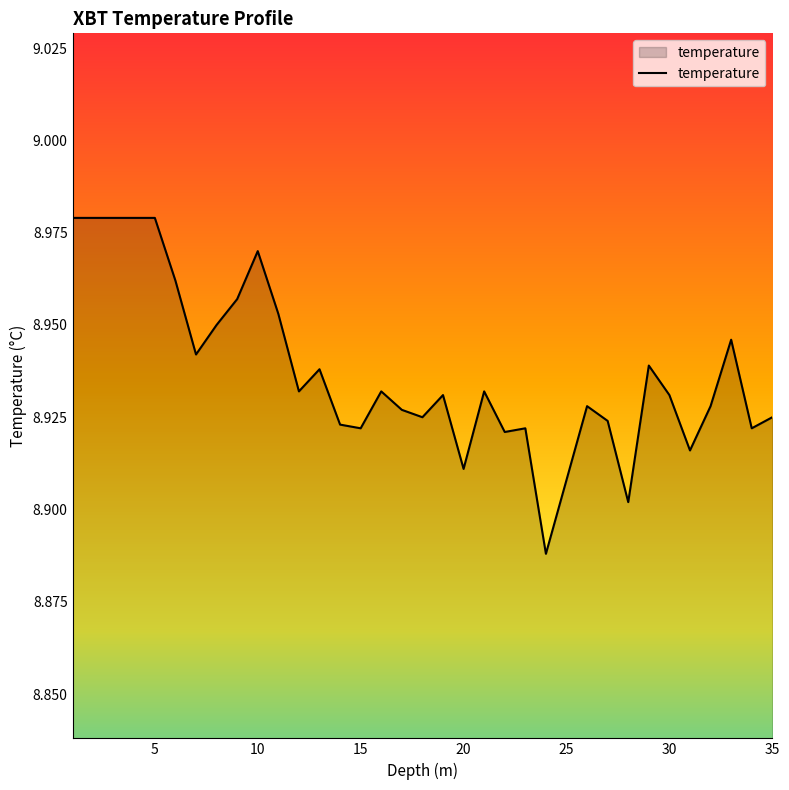

What is the difference between the maximum and second lowest values?

0.1